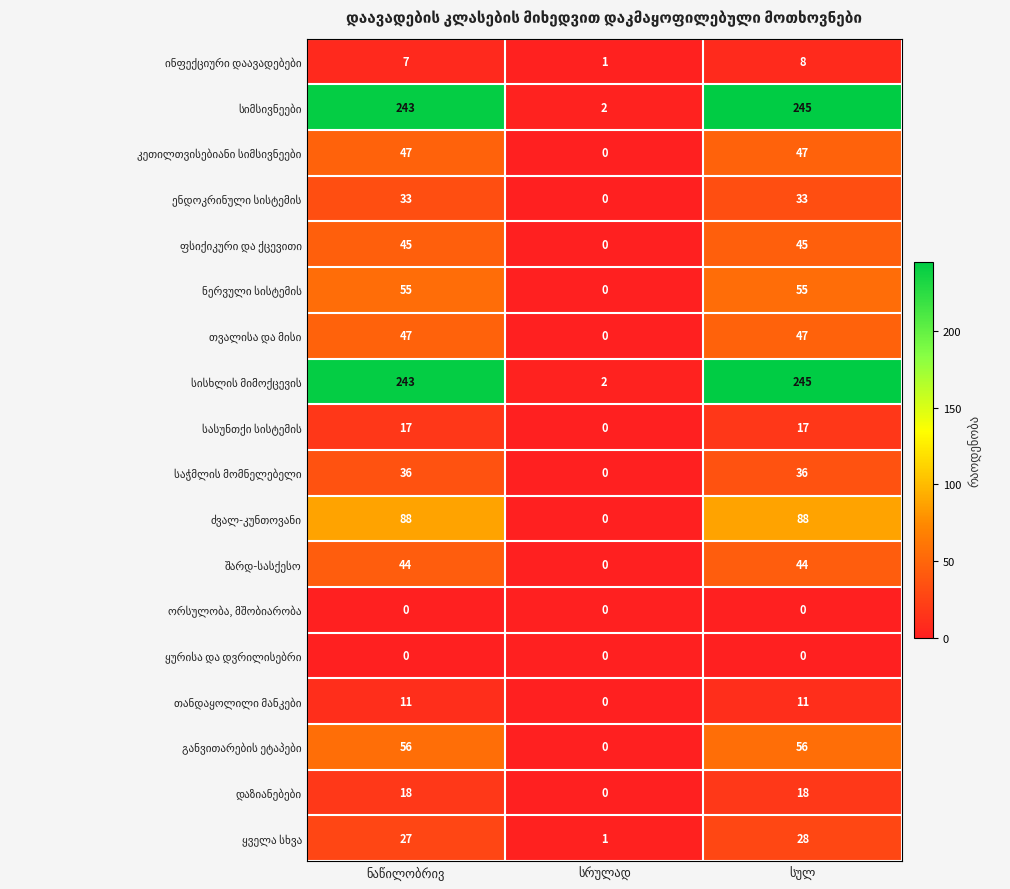

Where is ორსულობა, მშობიარობა nearest to the value 0?

ნაწილობრივ